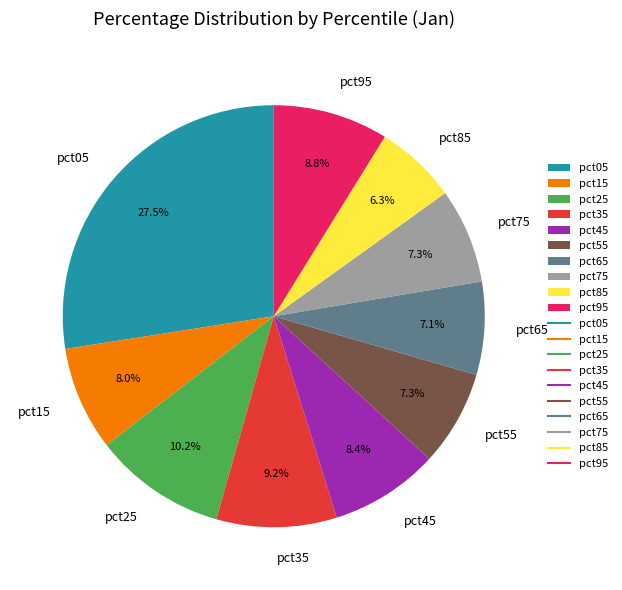

To the nearest percent, what is the combined percentage of pct95 and pct75?

16%